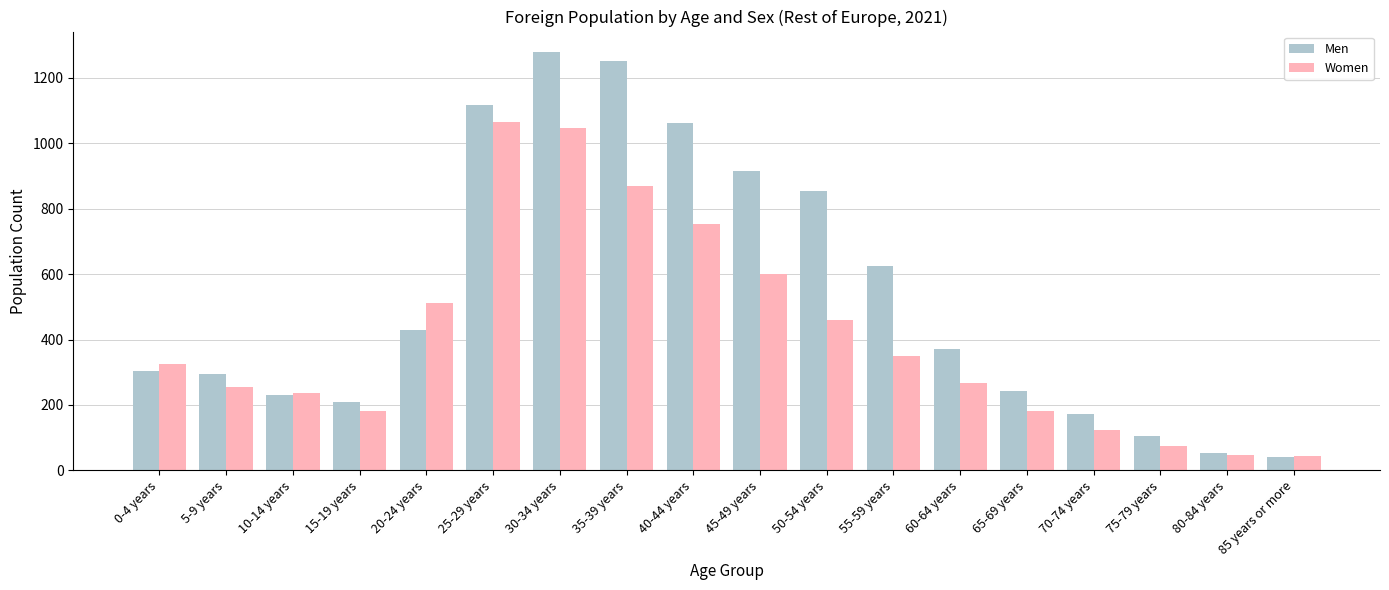

Which series has the largest total across all categories?

Men